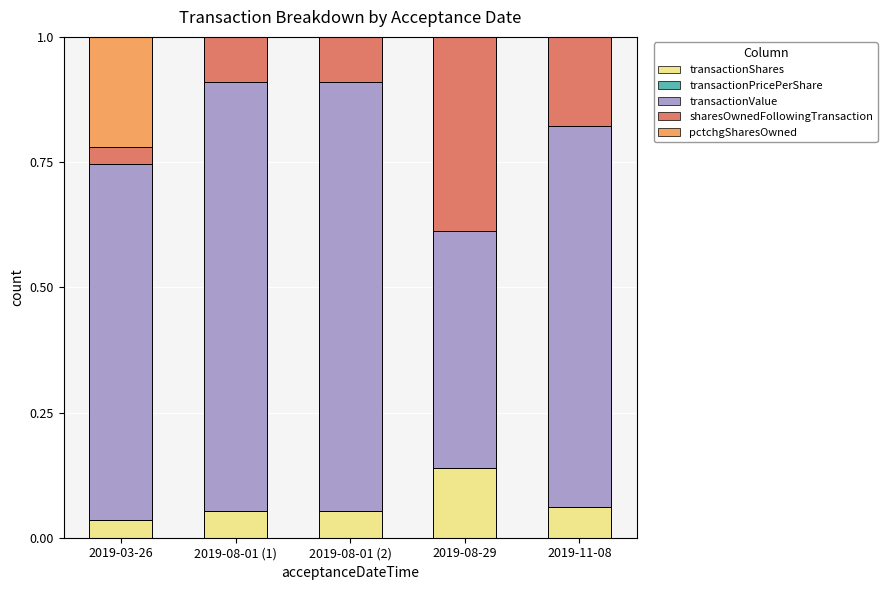

Are the bars horizontal?

No